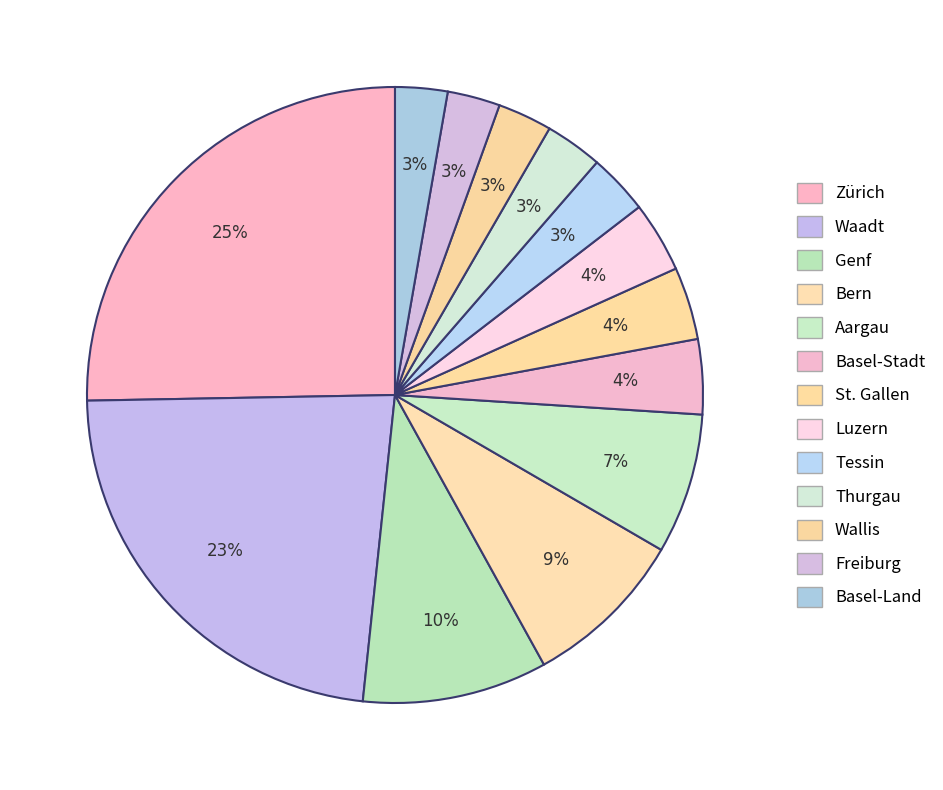

How many slices are in this pie chart?

13